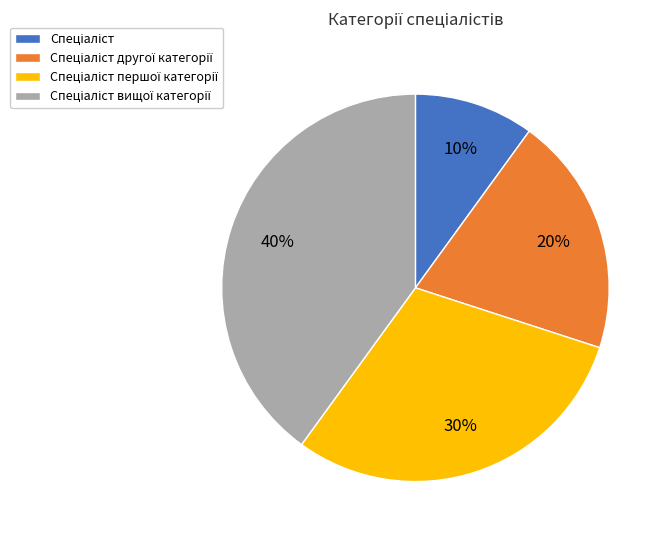

Does any single category account for the majority?

No